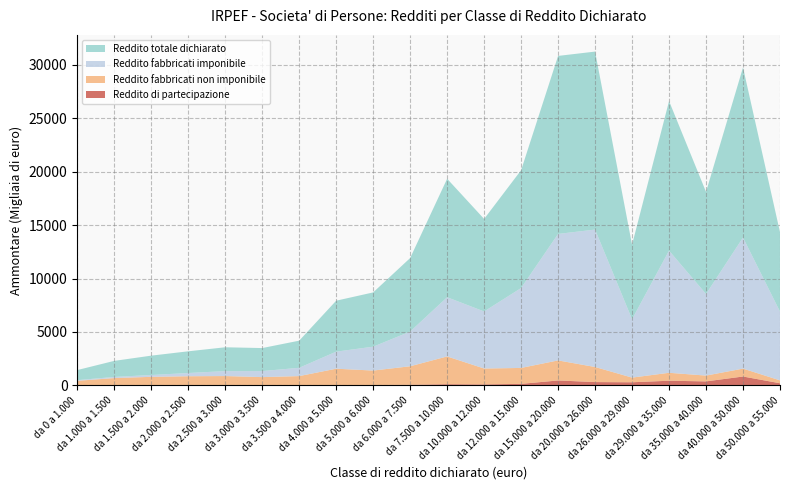

What are all the series names shown in the legend?

Reddito totale dichiarato, Reddito fabbricati imponibile, Reddito fabbricati non imponibile, Reddito di partecipazione